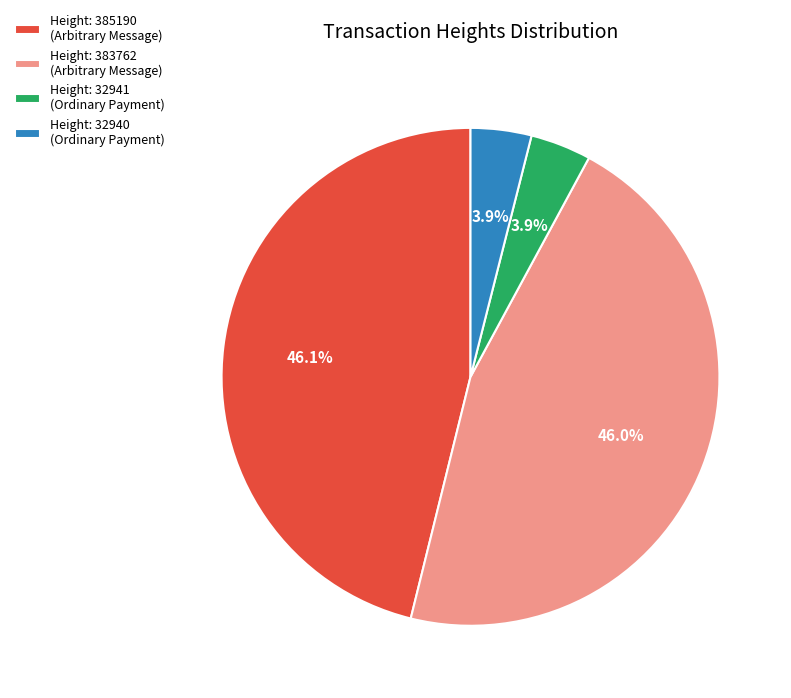

Is Height: 385190 (Arbitrary Message) the majority of the pie?

No